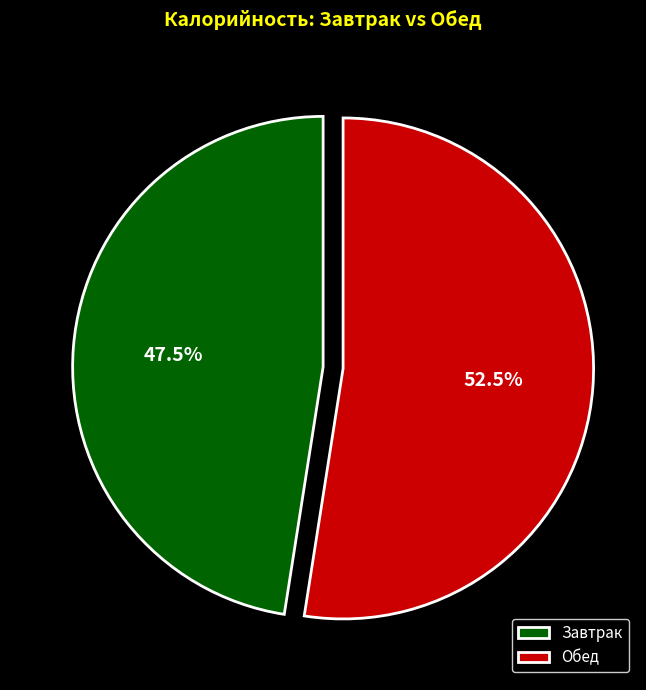

Combined, do Завтрак and Обед account for over 50%?

Yes